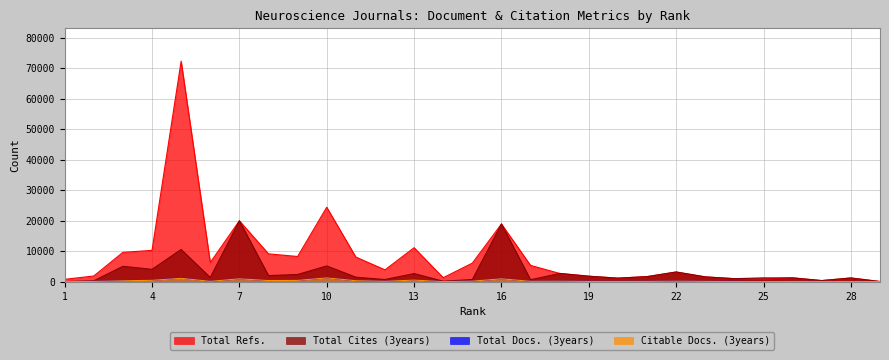

What is the approximate value of Total Cites (3years) at 8?

2013